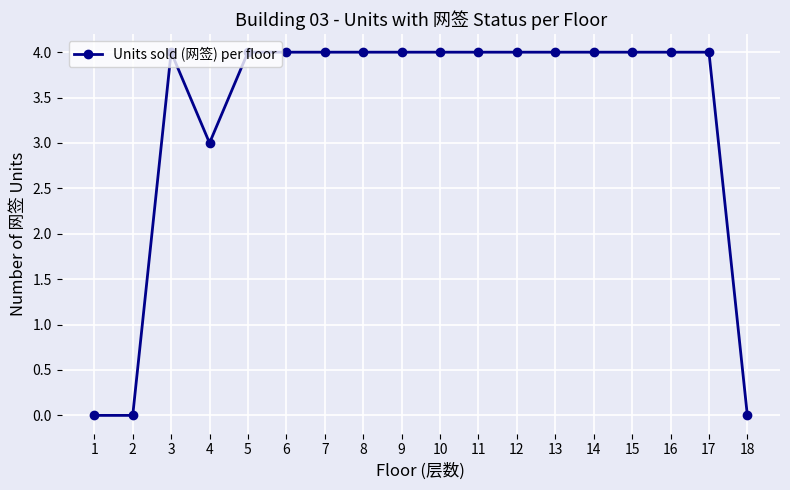

Between 18 and 12, which is larger?

12